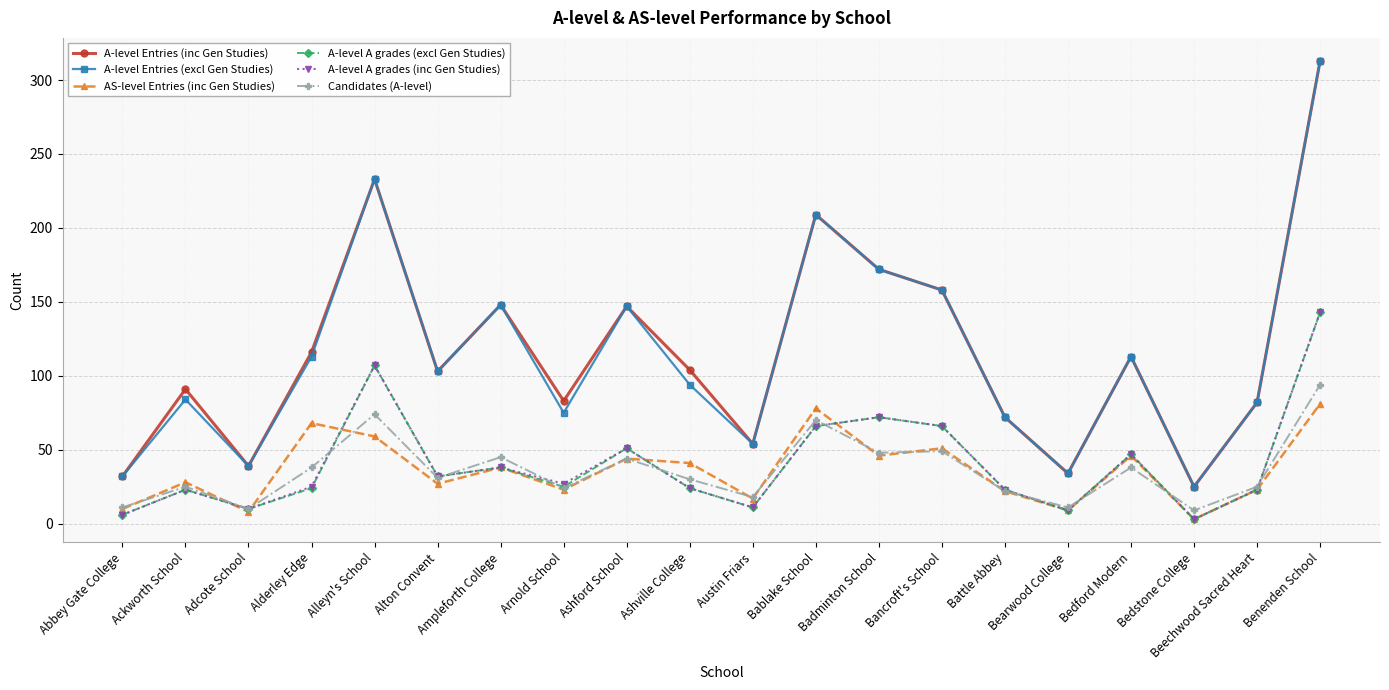

The A-level Entries (inc Gen Studies) series shows 172 at Badminton School. True or false?

True